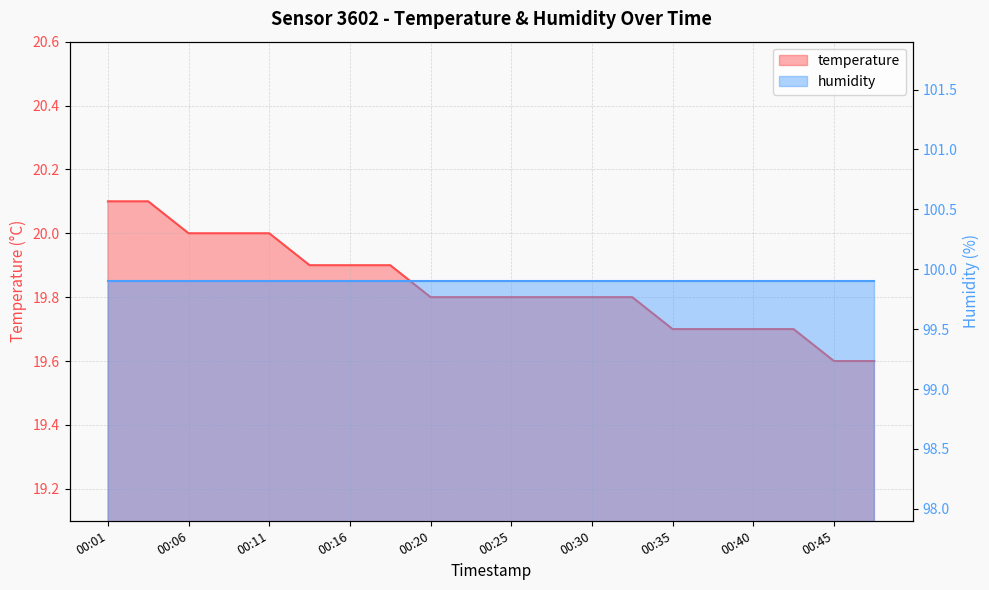

What is the value of the 17th point from the left?

19.7